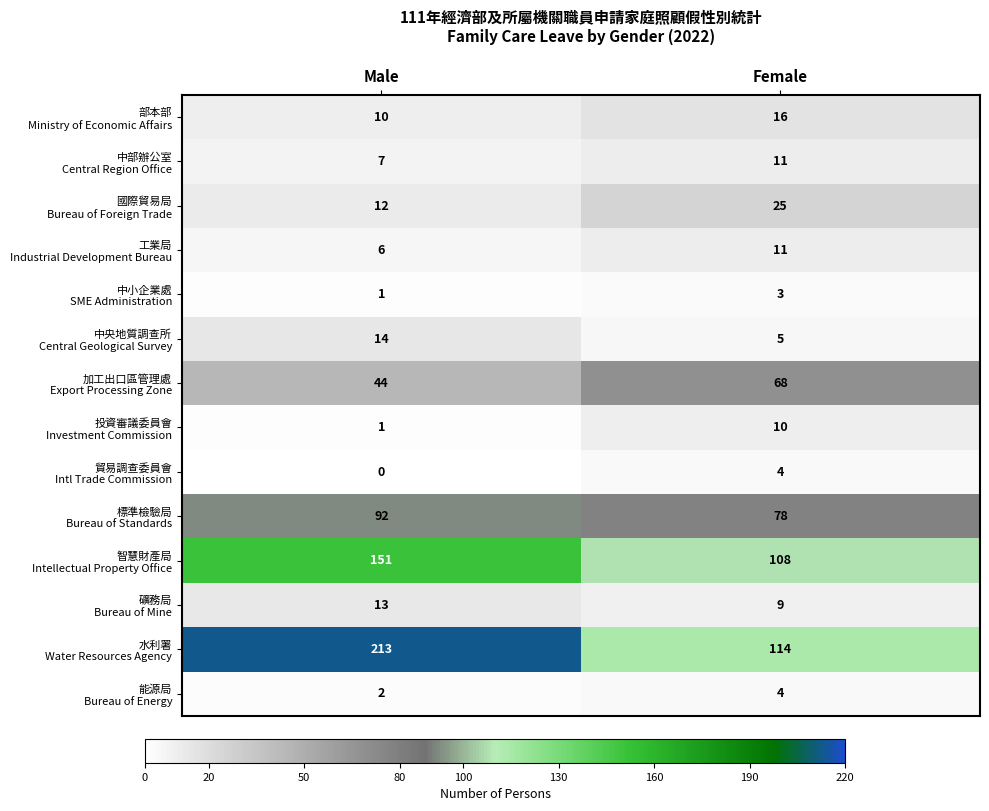

What is the total value across all series at Female?

466